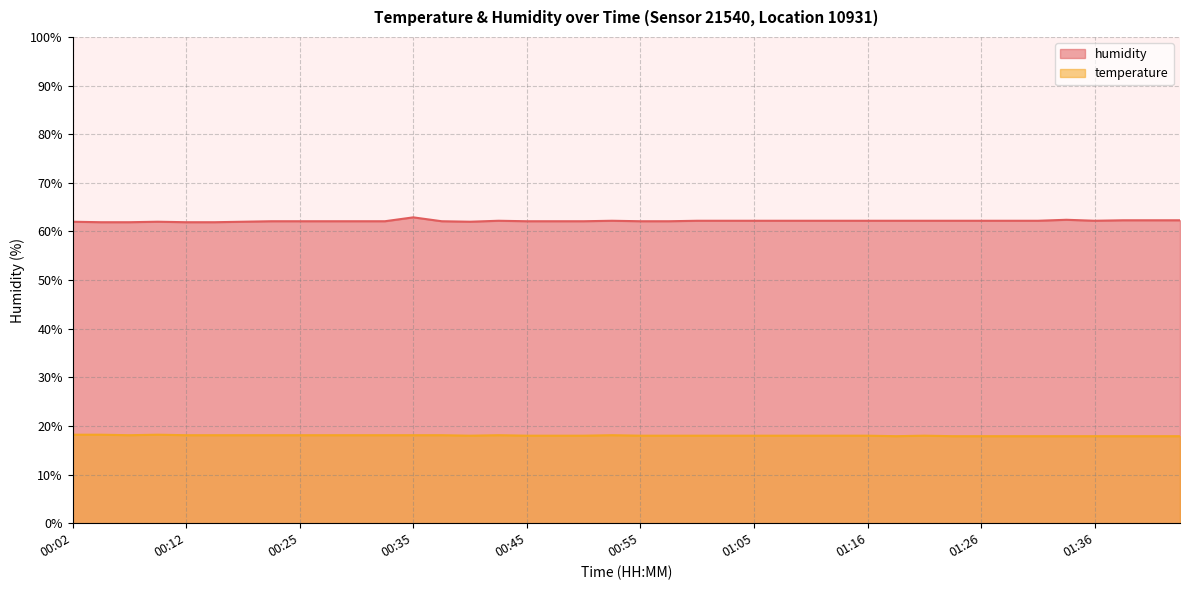

True or false: temperature and humidity cross at least once.

False